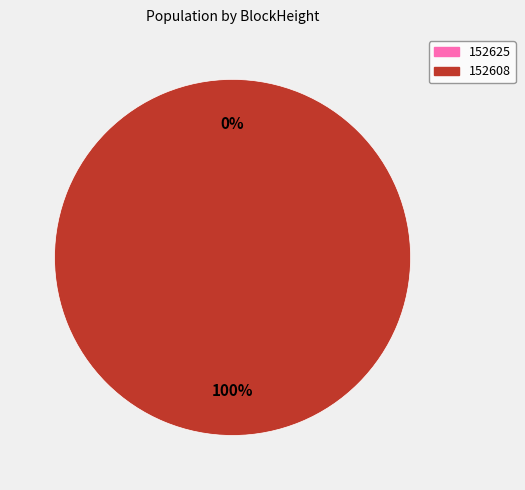

True or false: 152625 accounts for 10% of the total.

False